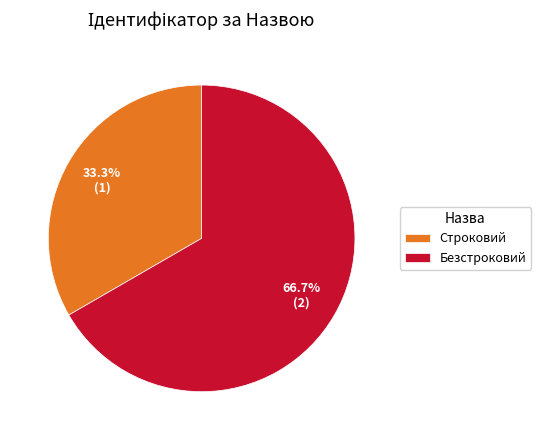

Is the sum of Строковий and Безстроковий greater than half?

Yes